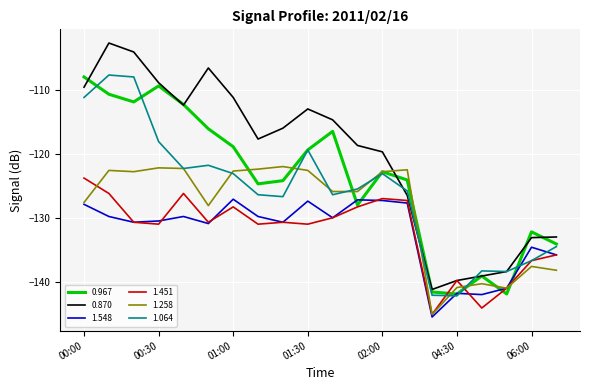

What is the greatest value displayed?

-102.7